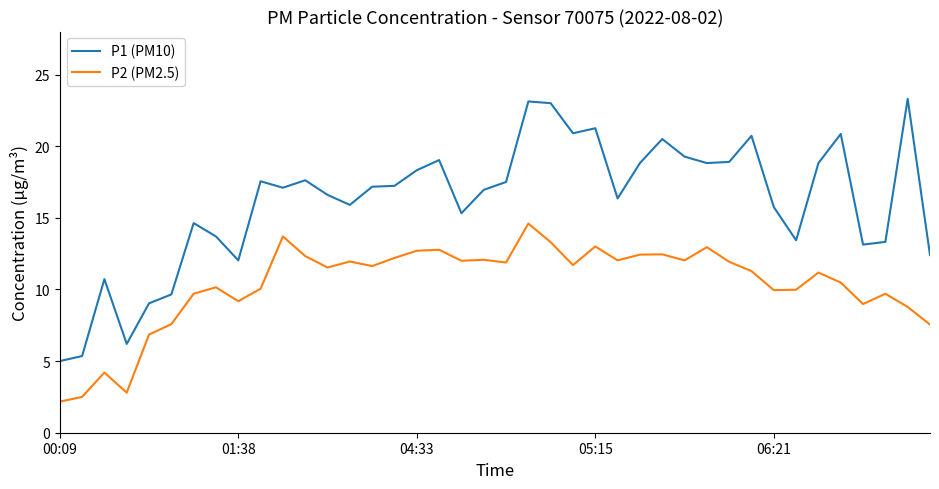

What is the difference between the maximum and minimum values in the P1 (PM10) series?

18.3